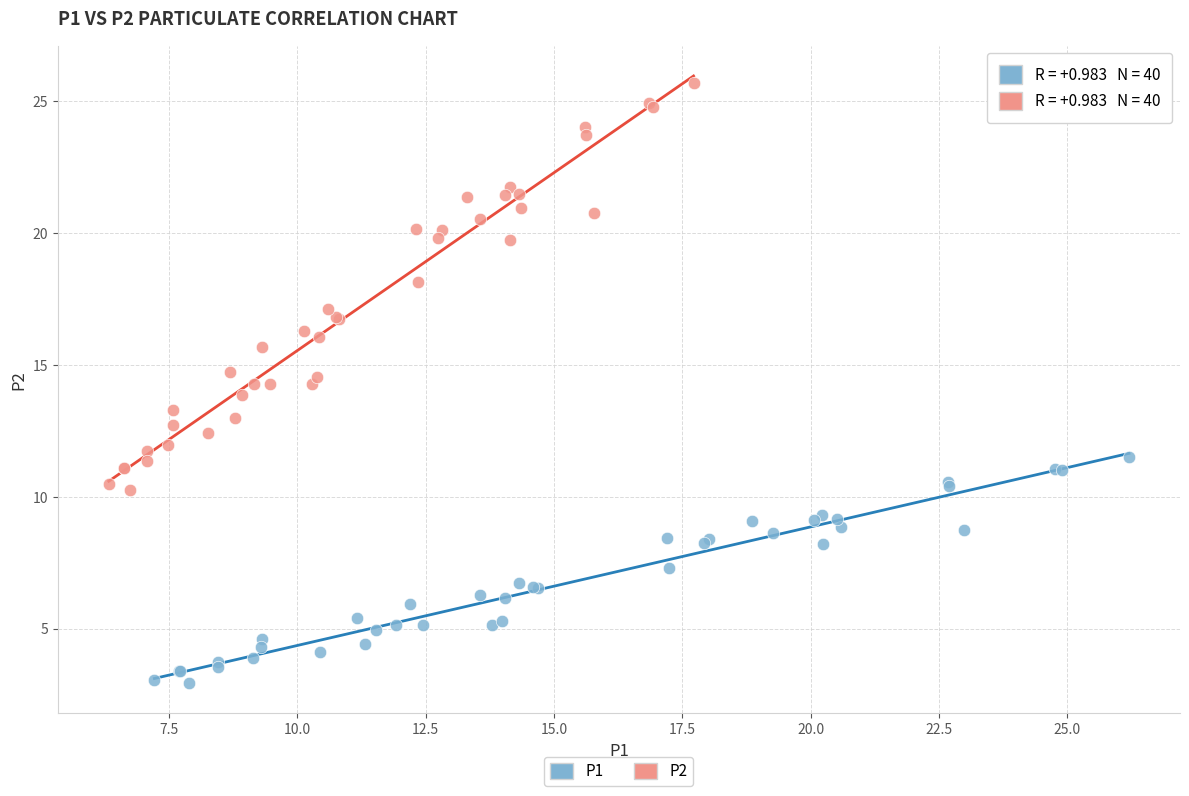

Which series reaches the minimum Y coordinate?

P1